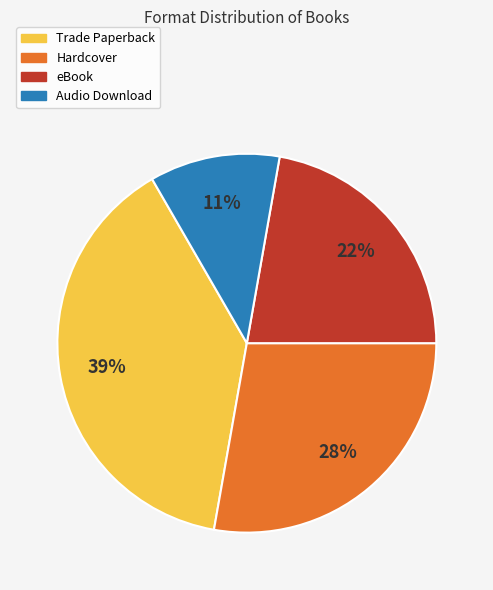

What is the ratio of the value at Trade Paperback to the value at Audio Download?

3.5